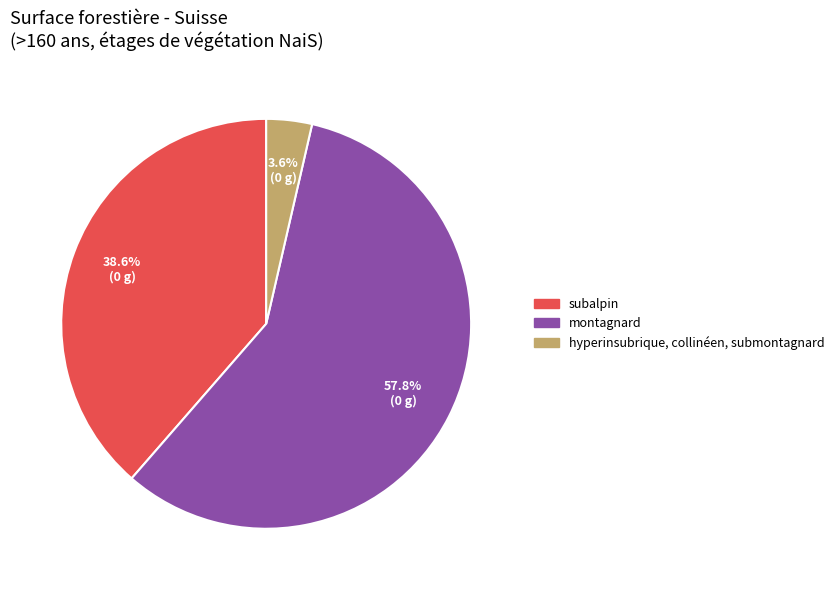

Is there a majority slice in this chart?

Yes